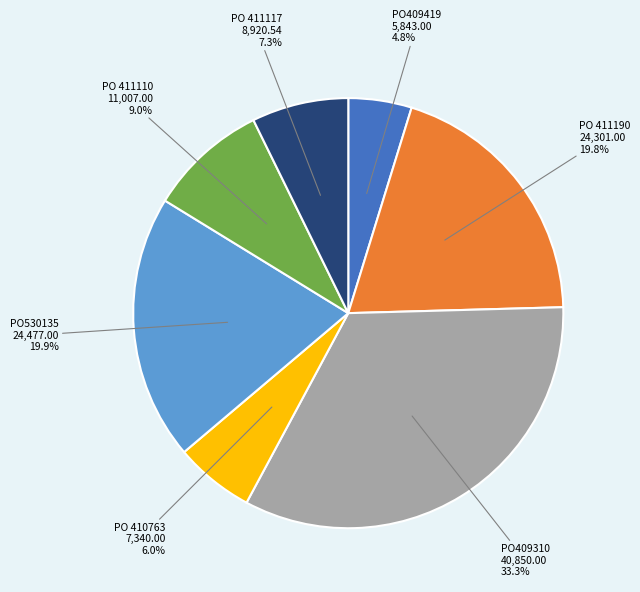

Which category has the smallest portion of the pie?

PO409419